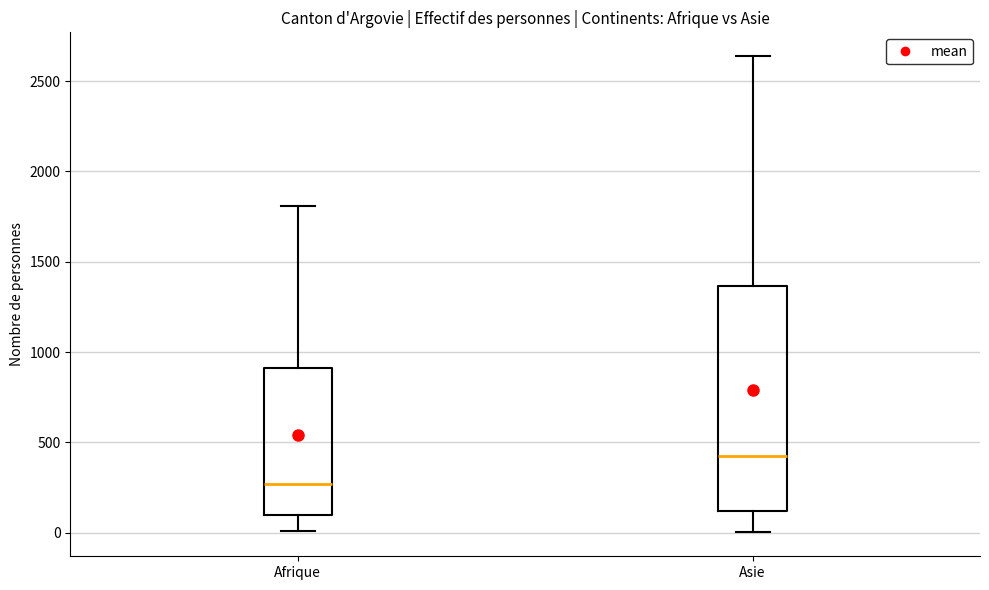

Comparing the boxes themselves (not the whiskers), which one is the tallest?

Asie